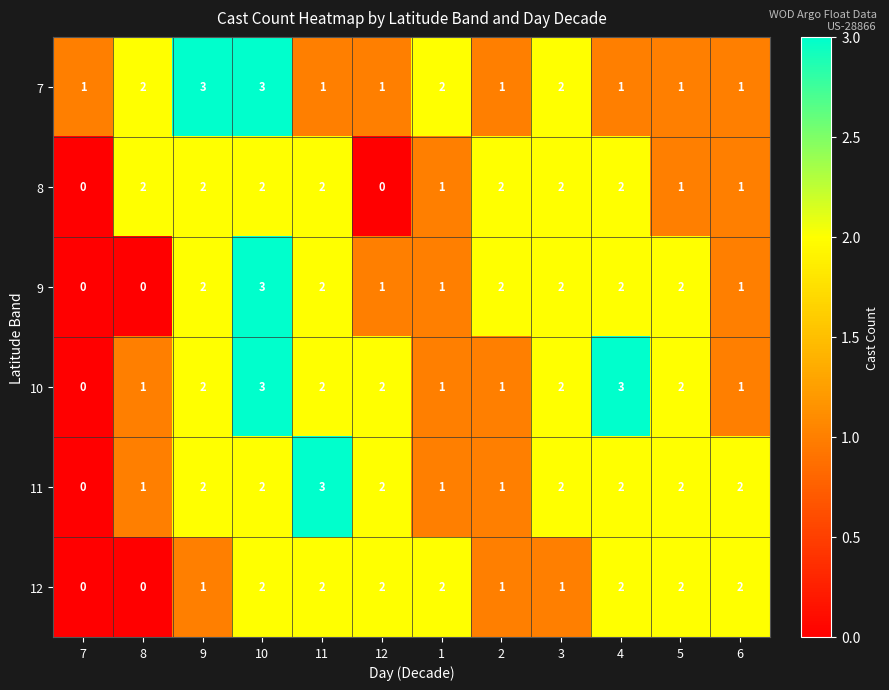

How many data points in 11 are less than 2?

4